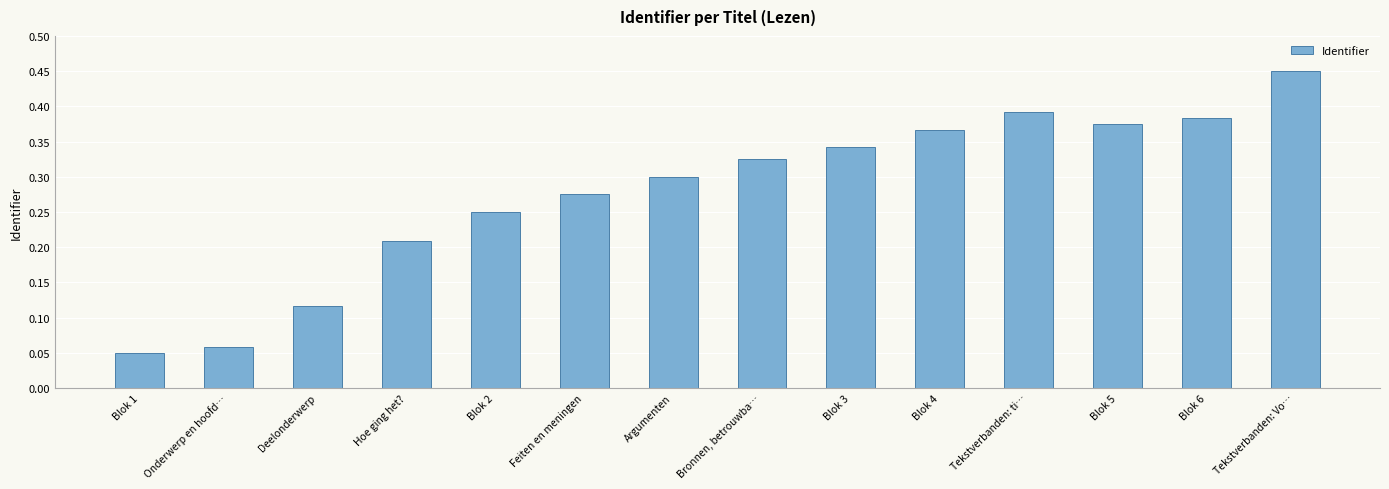

Which has a higher value, Bronnen, betrouwba… or Blok 2?

Bronnen, betrouwba…